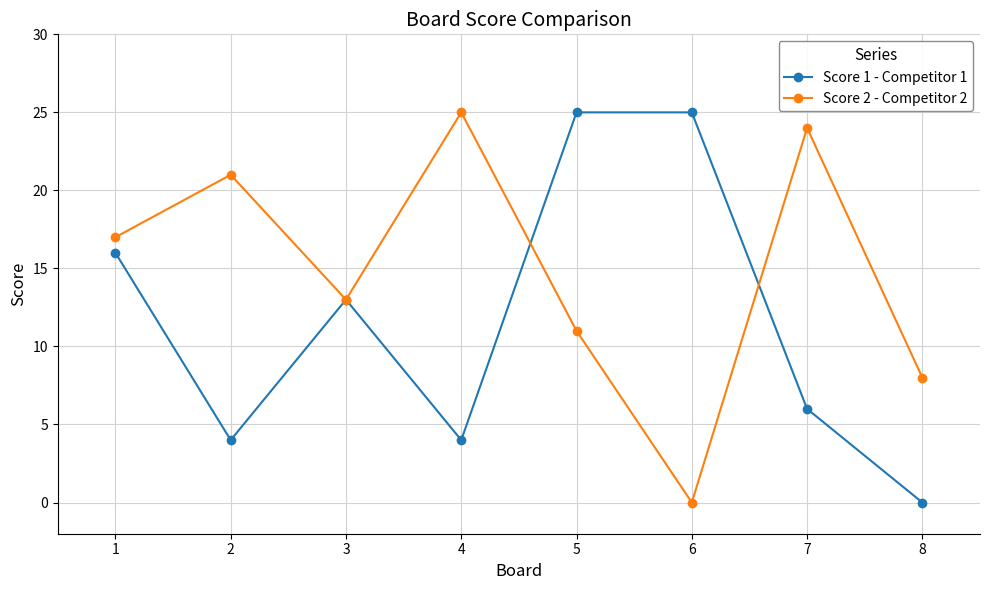

How many lines are shown in the chart?

2